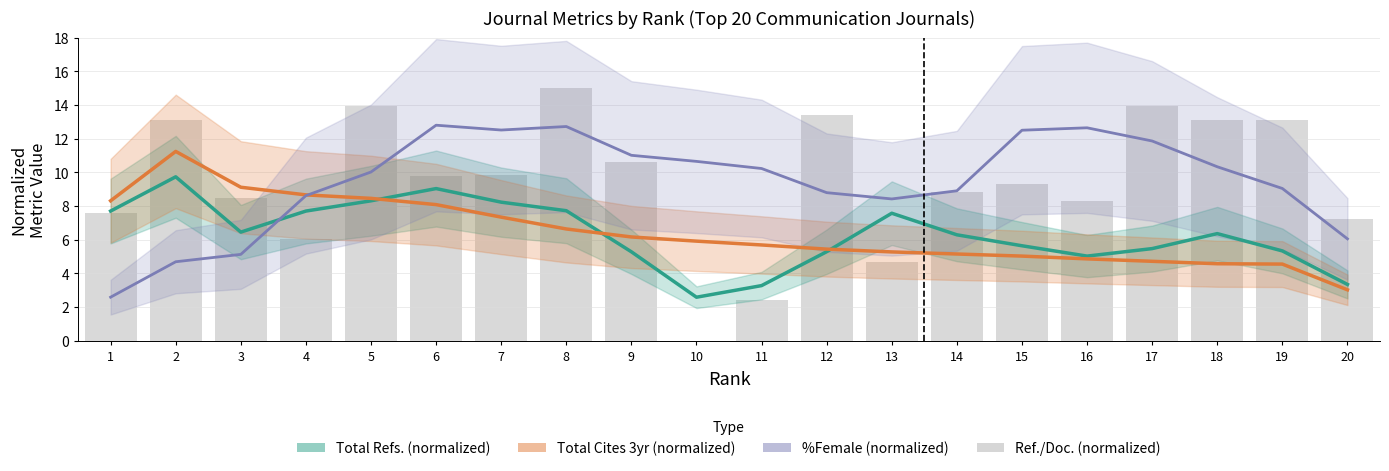

Which series has the largest total across all categories?

%Female (normalized)